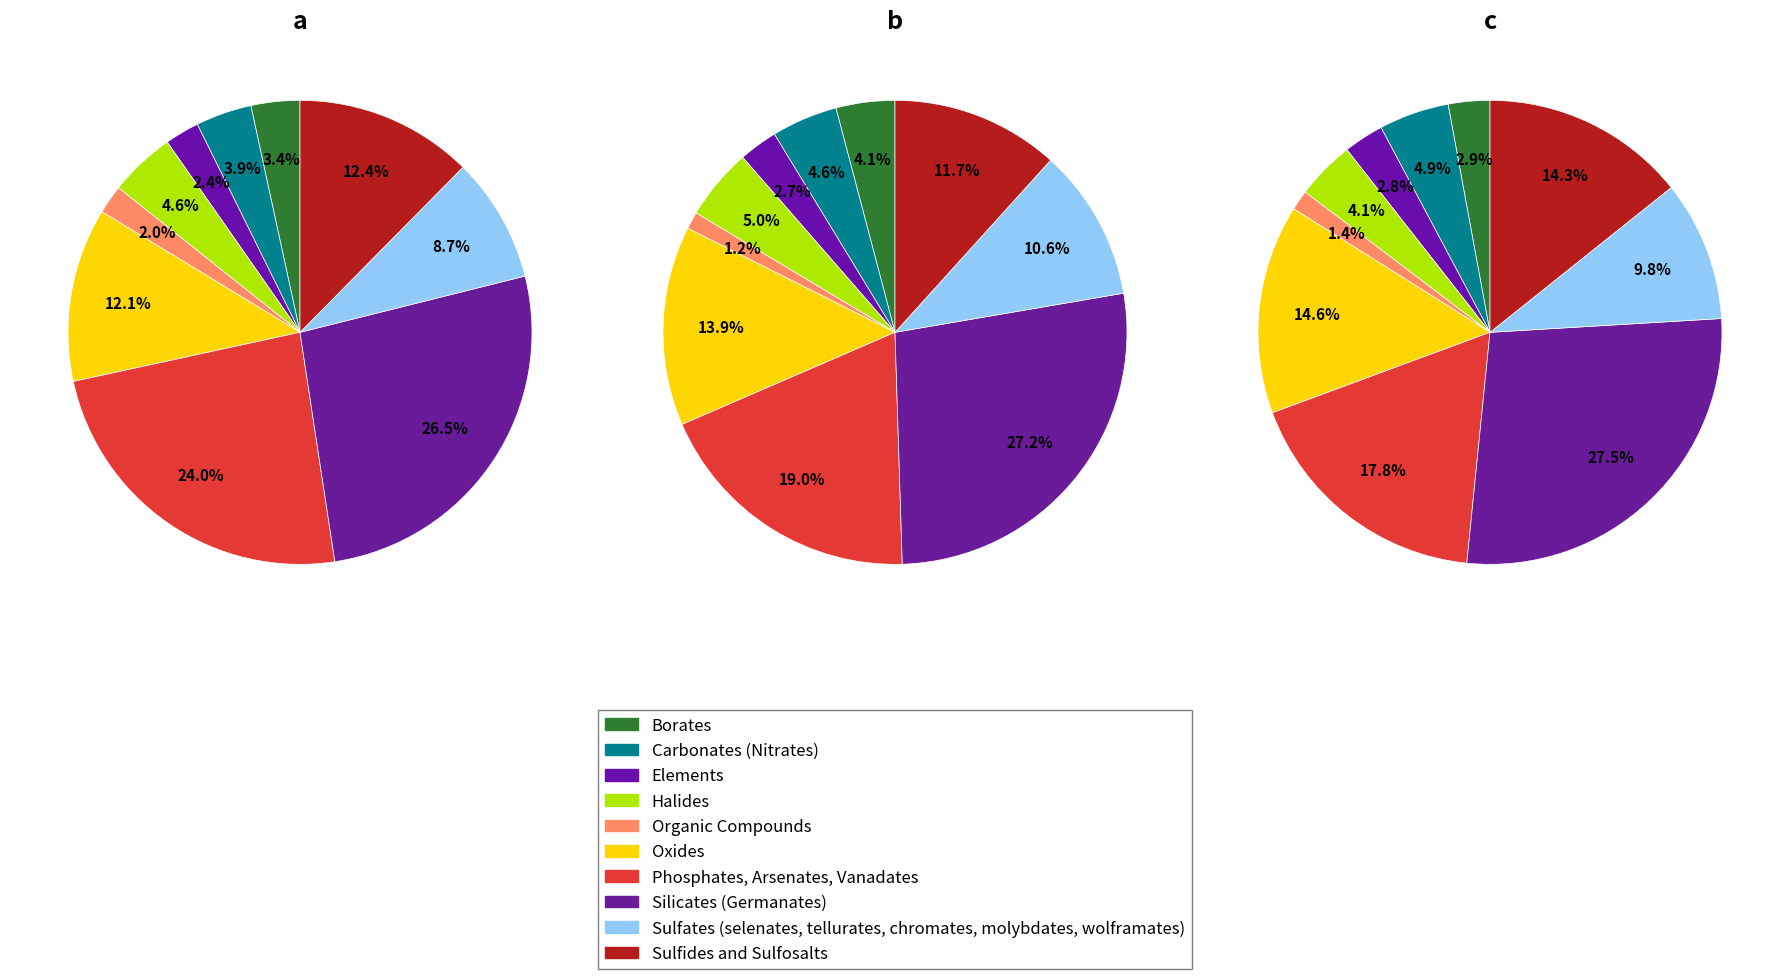

How many slices are in this pie chart?

10